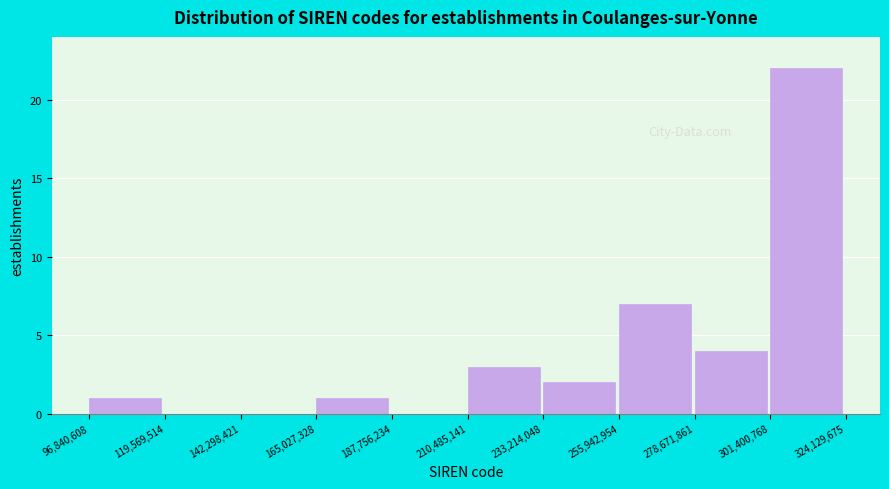

Reading left to right, transcribe this chart: for each bar, give the range it covers on the x-axis and its height. The values are not printed on the chart, so give them approximately, as read against the axis.

96,840,608 to 119,569,514: 1
119,569,514 to 142,298,421: 0
142,298,421 to 165,027,328: 0
165,027,328 to 187,756,234: 1
187,756,234 to 210,485,141: 0
210,485,141 to 233,214,048: 3
233,214,048 to 255,942,954: 2
255,942,954 to 278,671,861: 7
278,671,861 to 301,400,768: 4
301,400,768 to 324,129,675: 22